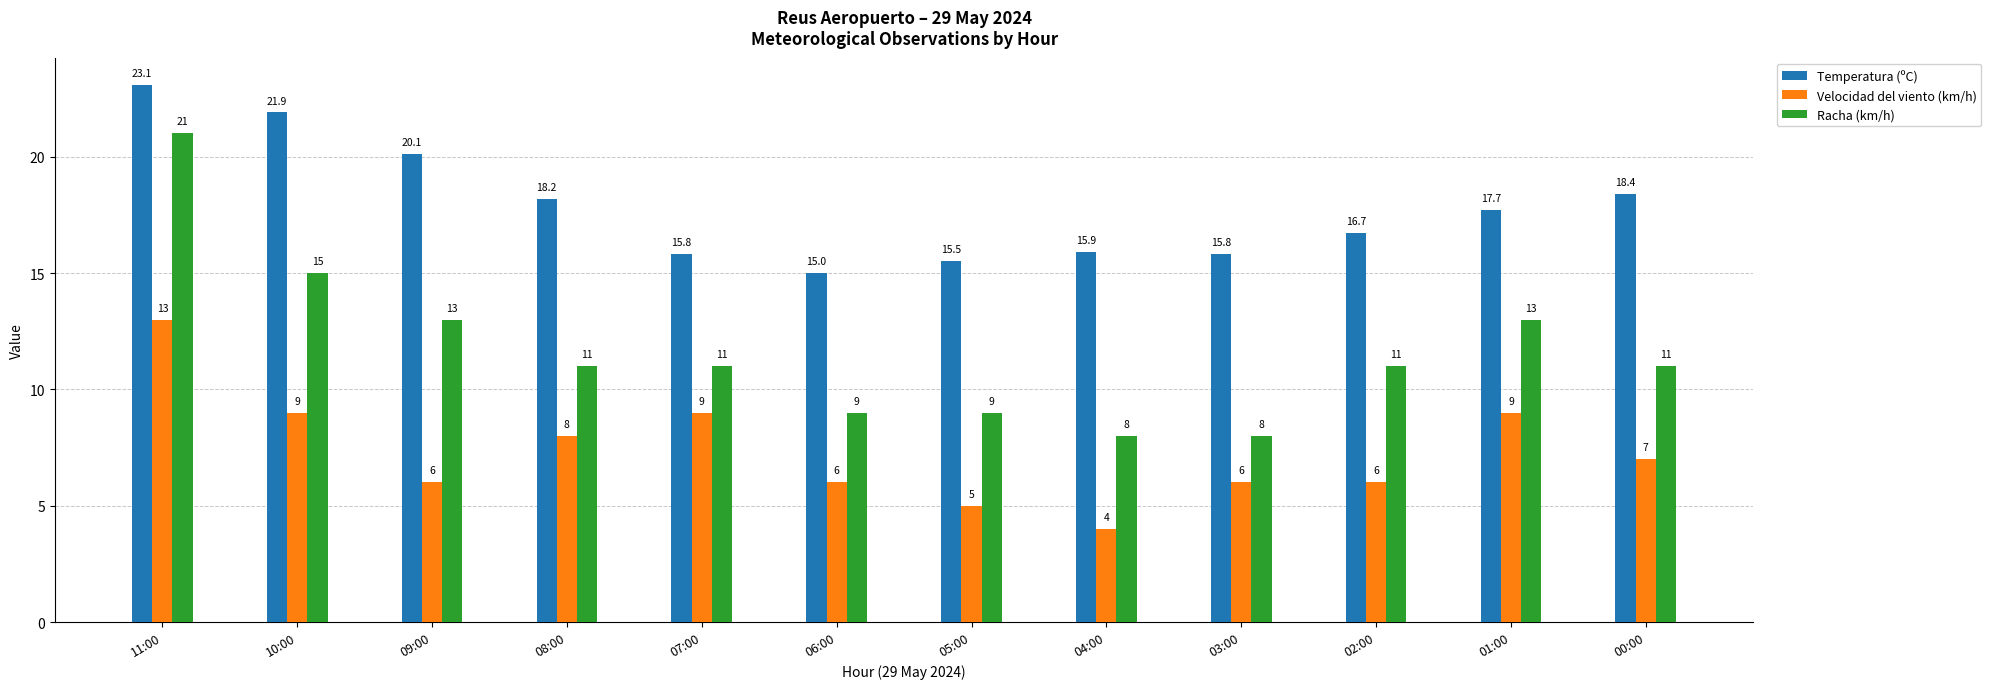

How many bars are there in total?

36